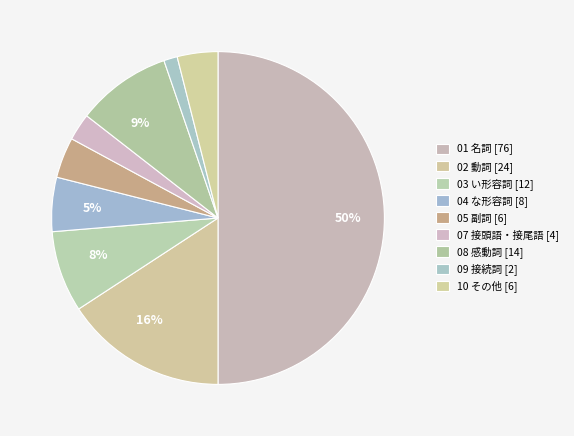

Count the number of slices in the pie.

9